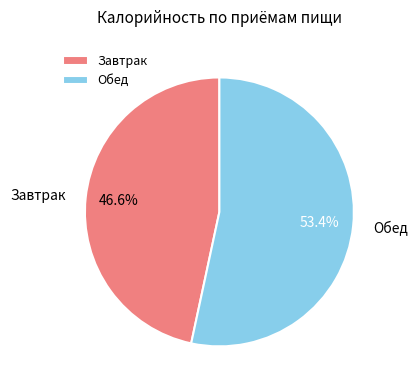

Approximately how many times larger is the value at Обед compared to Завтрак?

1.1